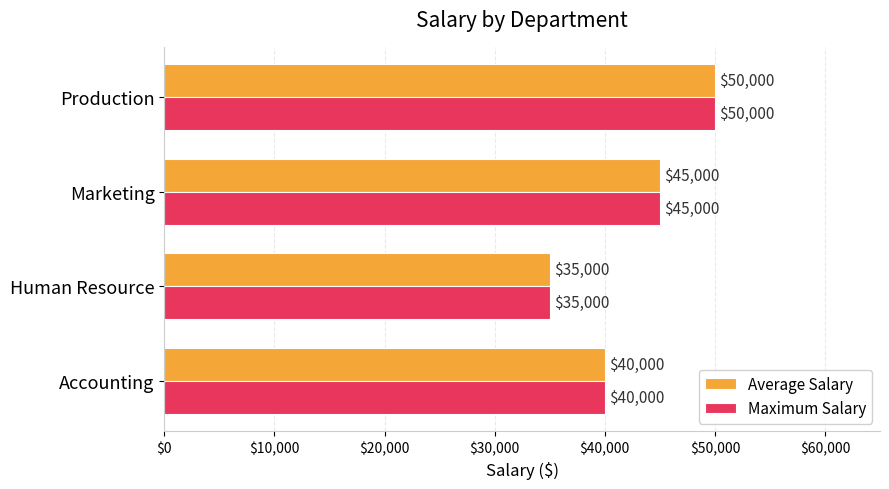

What is the difference between the Average Salary values at Production and Human Resource?

15000